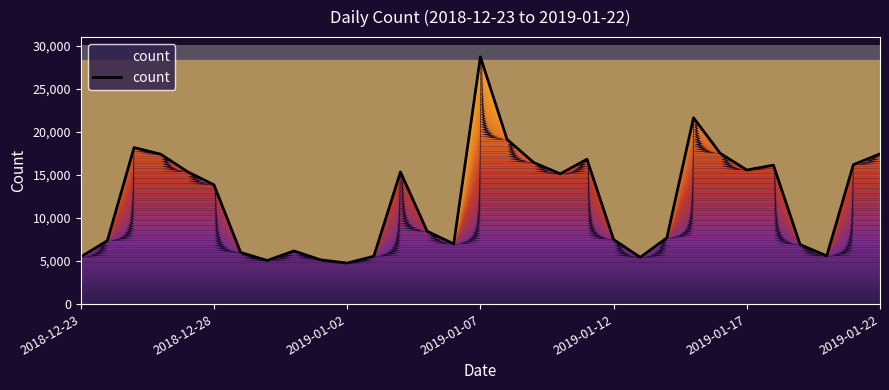

What is the minimum value shown in the chart?

4765